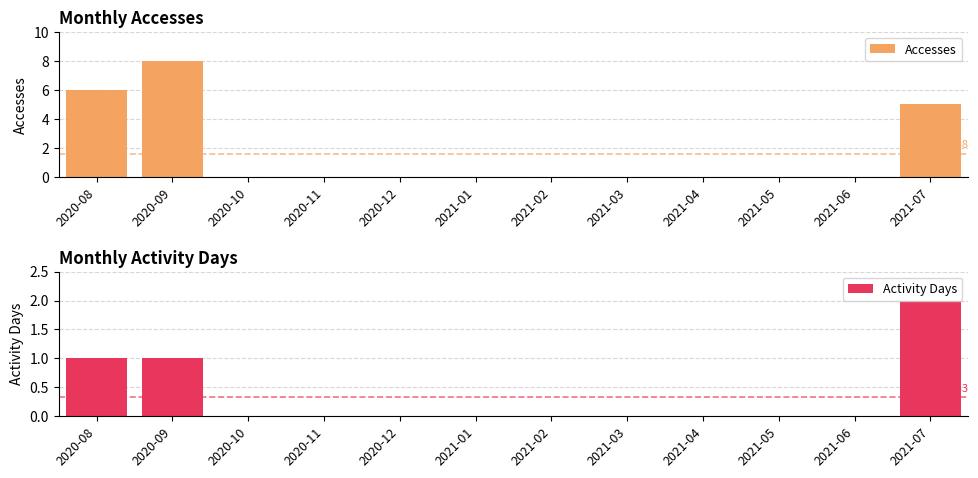

What is the difference between the highest and lowest values at 2021-07?

3